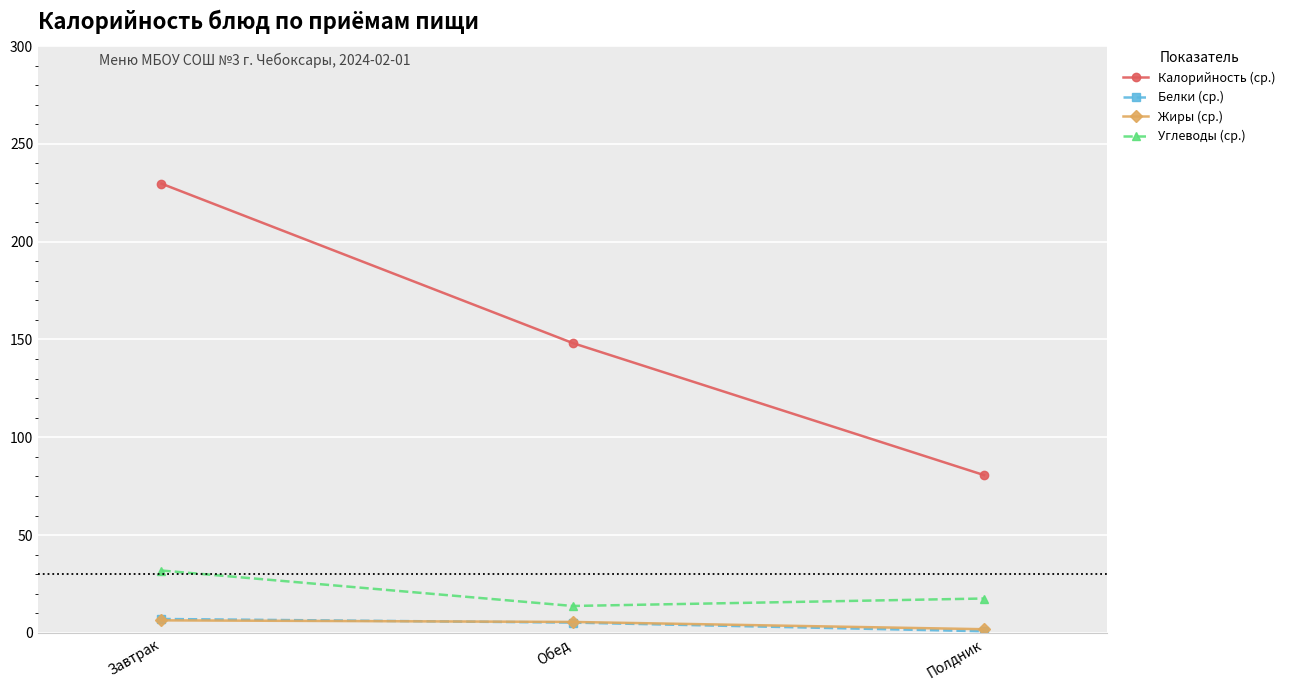

Between Завтрак and Обед, which series saw the biggest shift?

Калорийность (ср.)